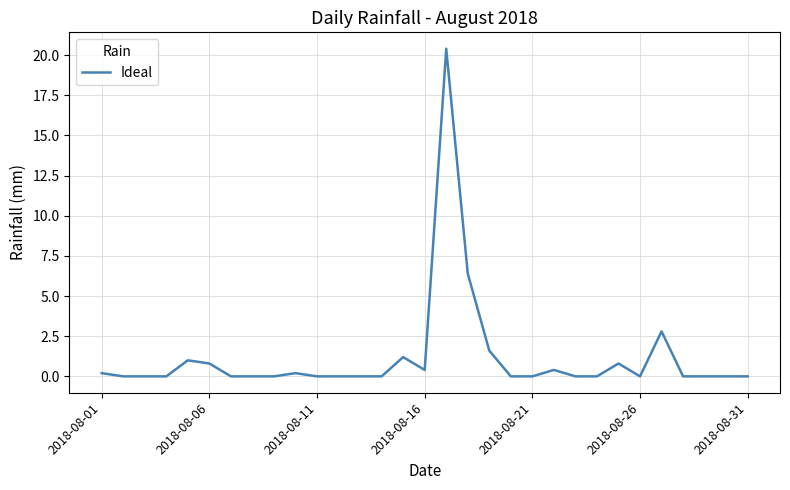

What is the greatest value displayed?

20.4